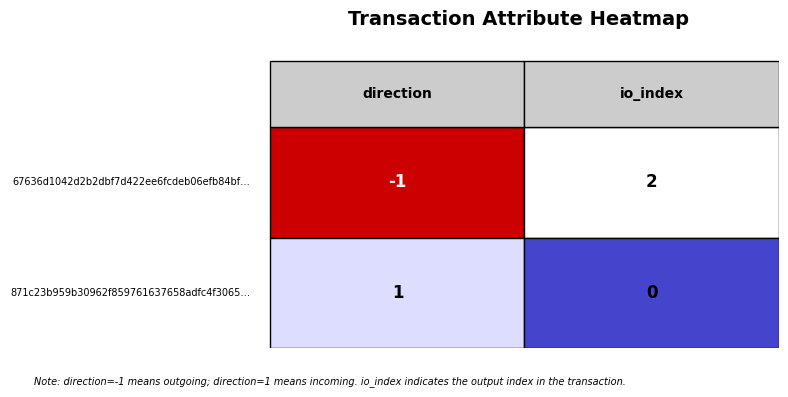

Which has a higher value, 0 or 1?

1